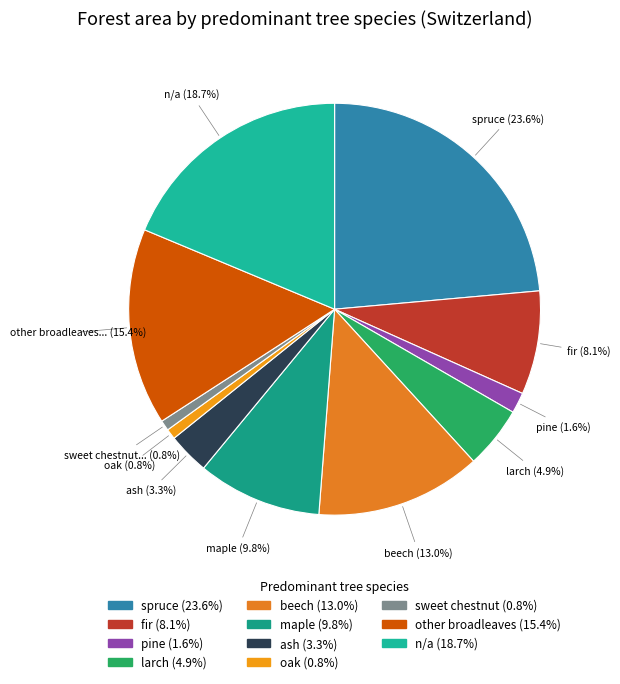

Is there any slice that represents more than half of the pie?

No